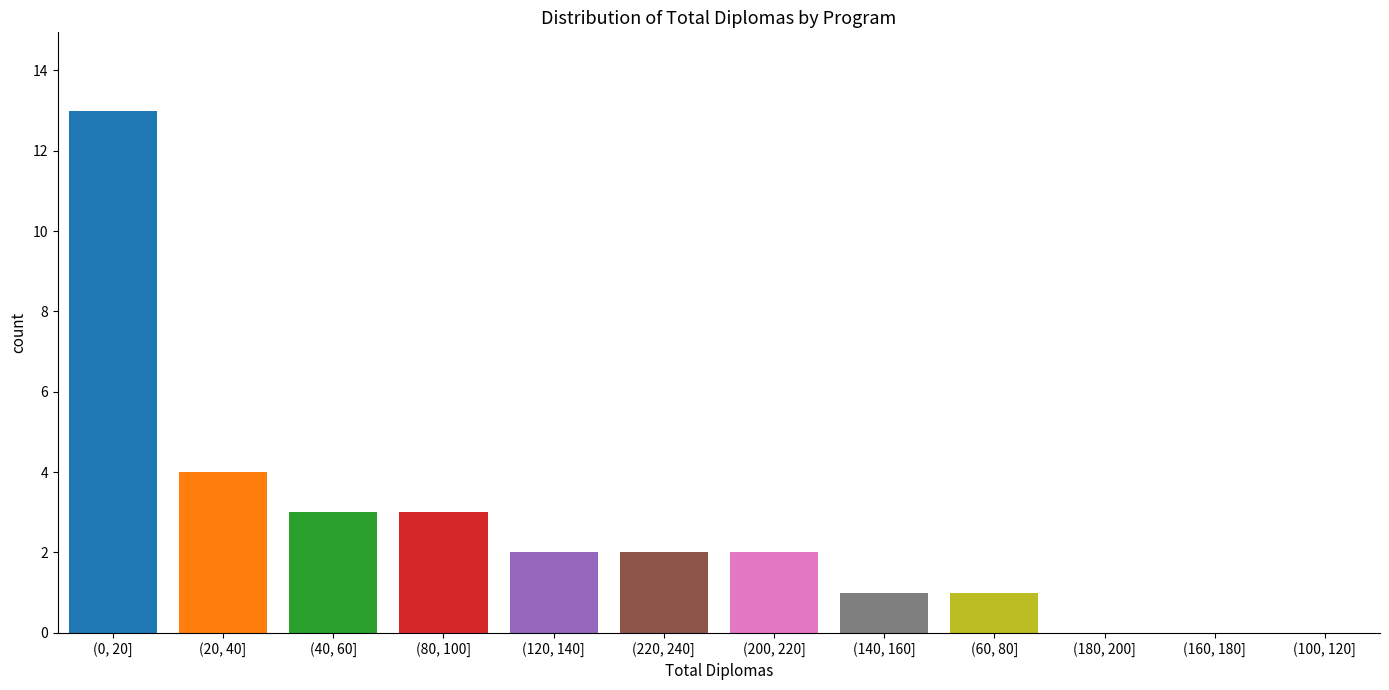

Reading right to left, transcribe all the data shown in this chart.

(100, 120]=0	(160, 180]=0	(180, 200]=0	(60, 80]=1	(140, 160]=1	(200, 220]=2	(220, 240]=2	(120, 140]=2	(80, 100]=3	(40, 60]=3	(20, 40]=4	(0, 20]=13